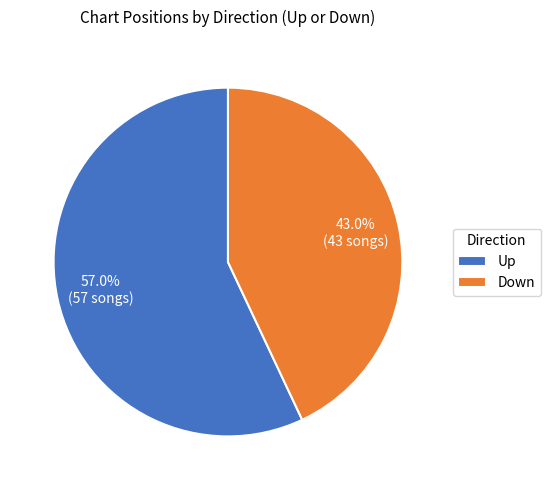

Which category has the smallest portion of the pie?

Down